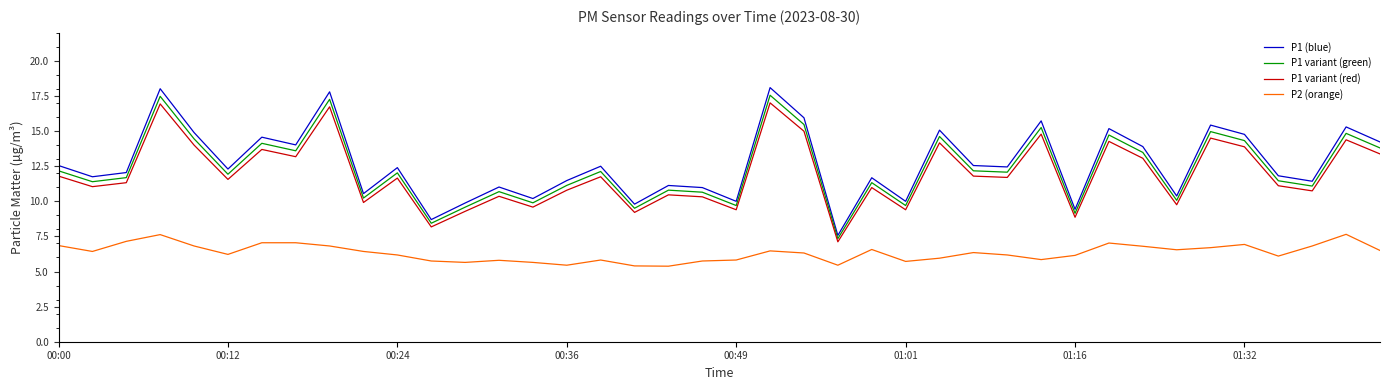

True or false: P1 (blue) and P2 (orange) cross at least once.

False